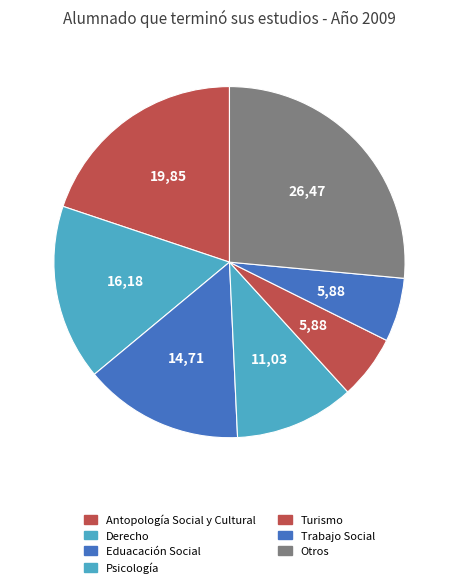

To the nearest percent, what percentage of the pie is Antopología Social y Cultural?

20%